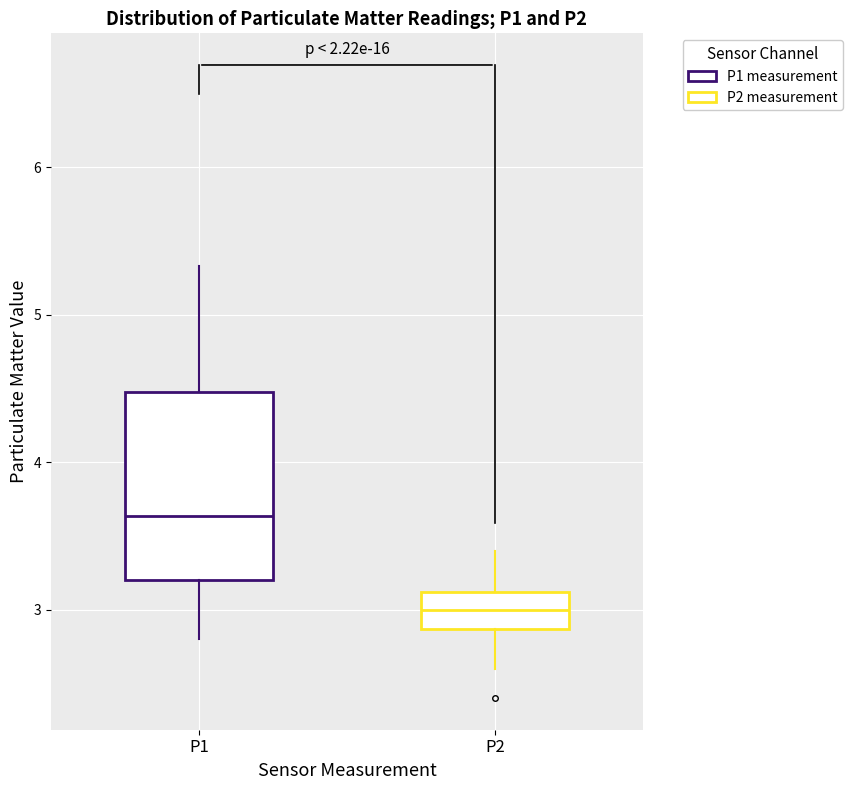

Where is the upper edge of the box for P2 on the y-axis? The values are not printed on the chart, so give them approximately, as read against the axis.

3.1